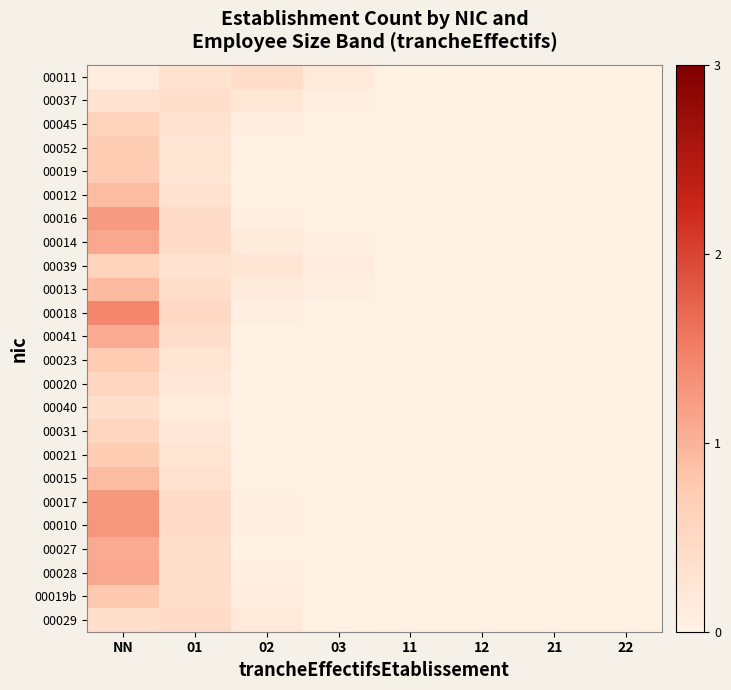

Which category has the lowest value across all series?

21